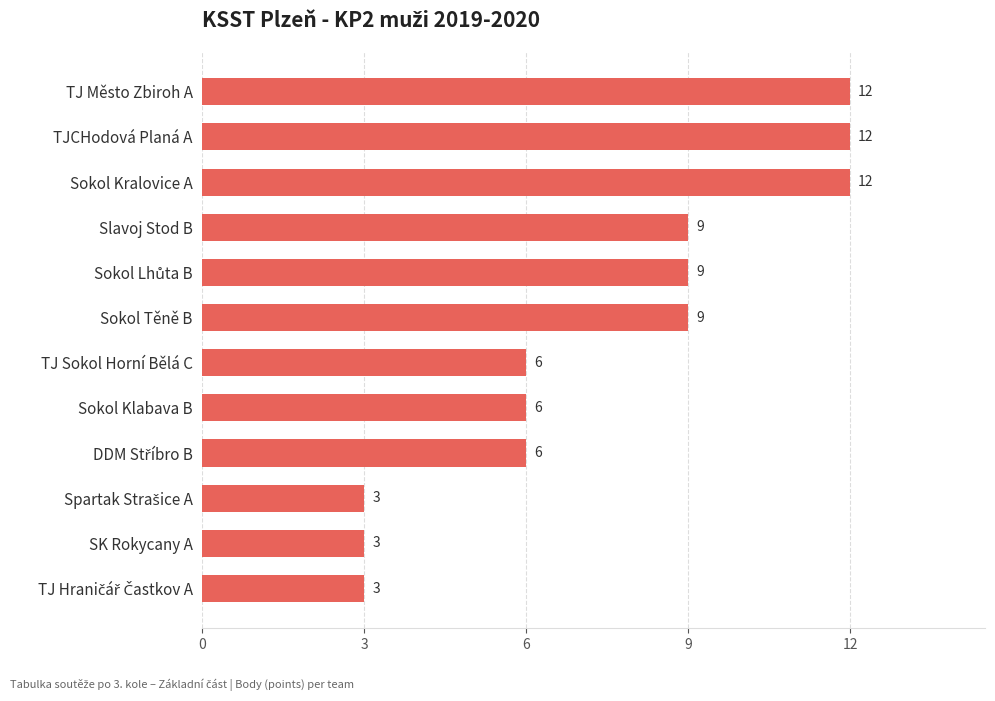

How many values are between 6 and 12?

9